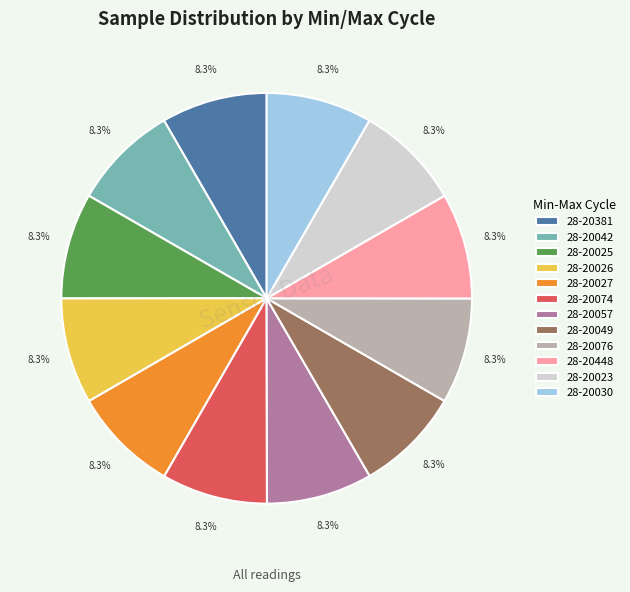

How many segments does this pie chart have?

12